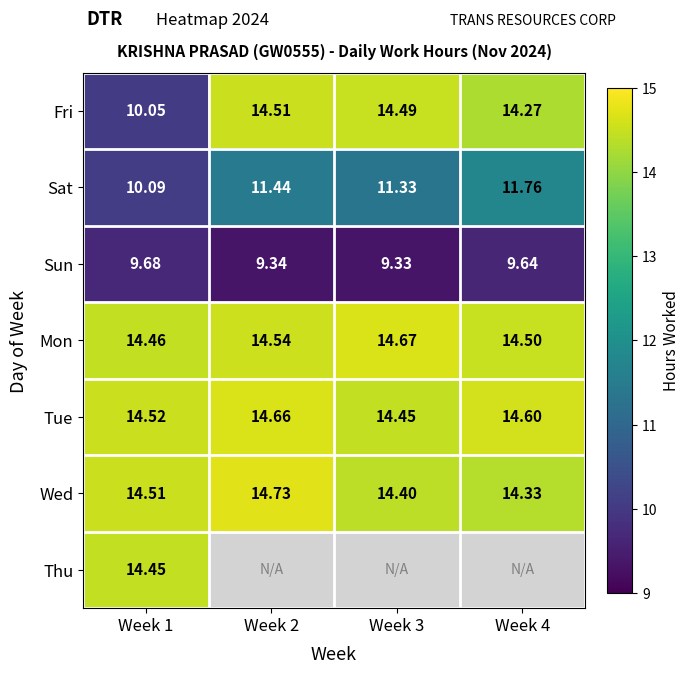

What is the difference between the second highest and minimum values in the Mon series?

0.1